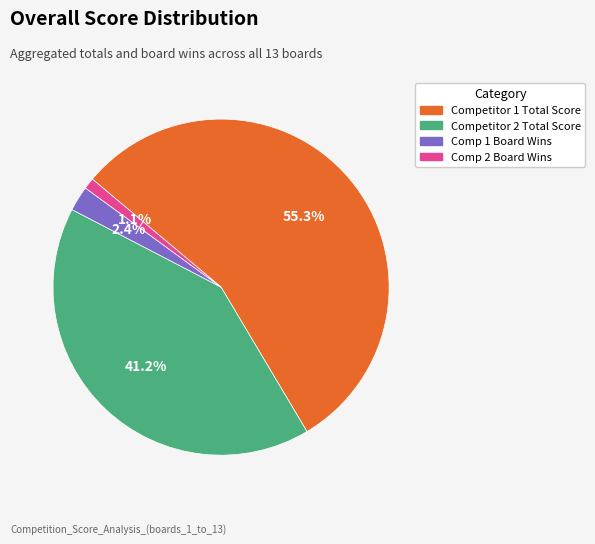

Is there a majority slice in this chart?

Yes